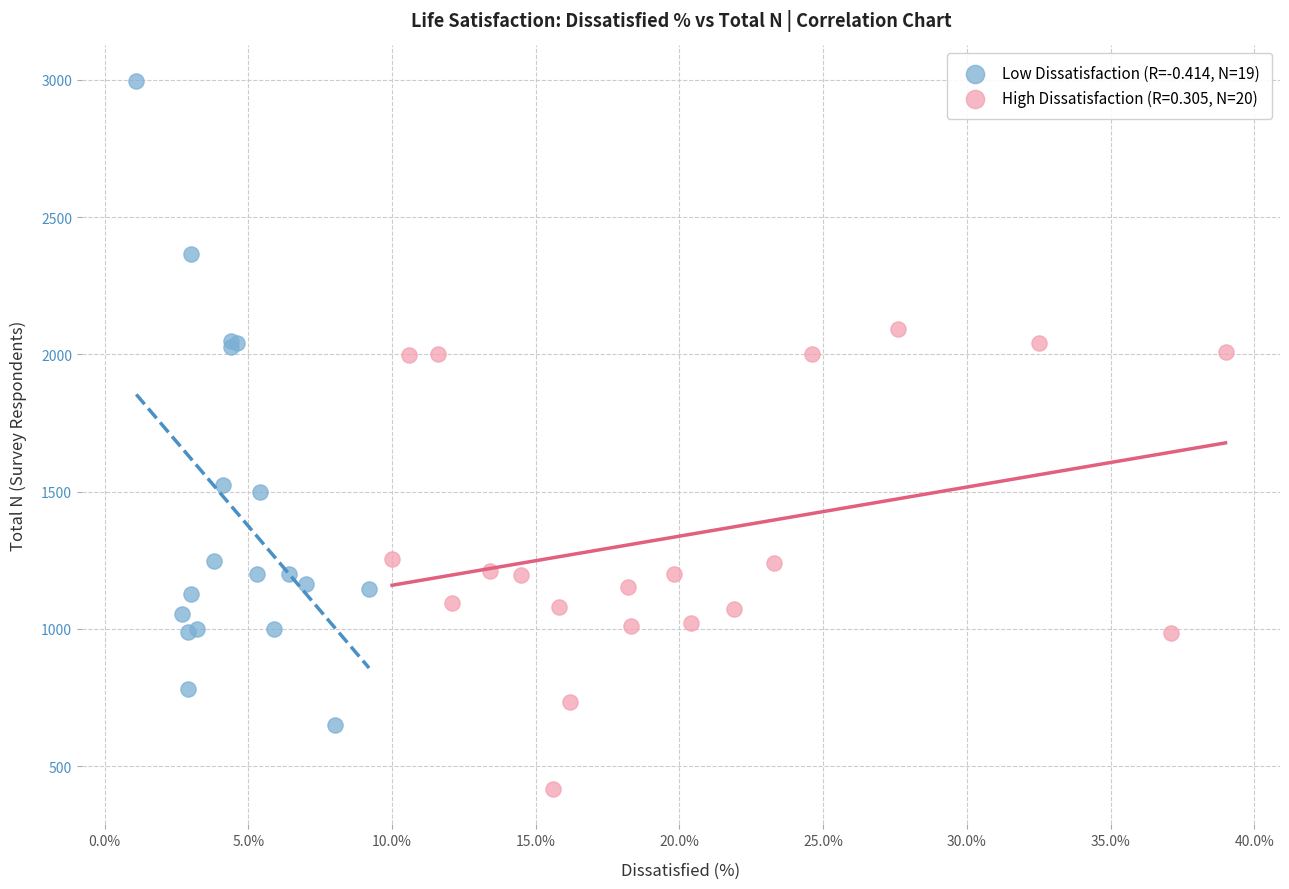

Which series reaches the maximum Y coordinate?

Low Dissatisfaction (R=-0.414, N=19)